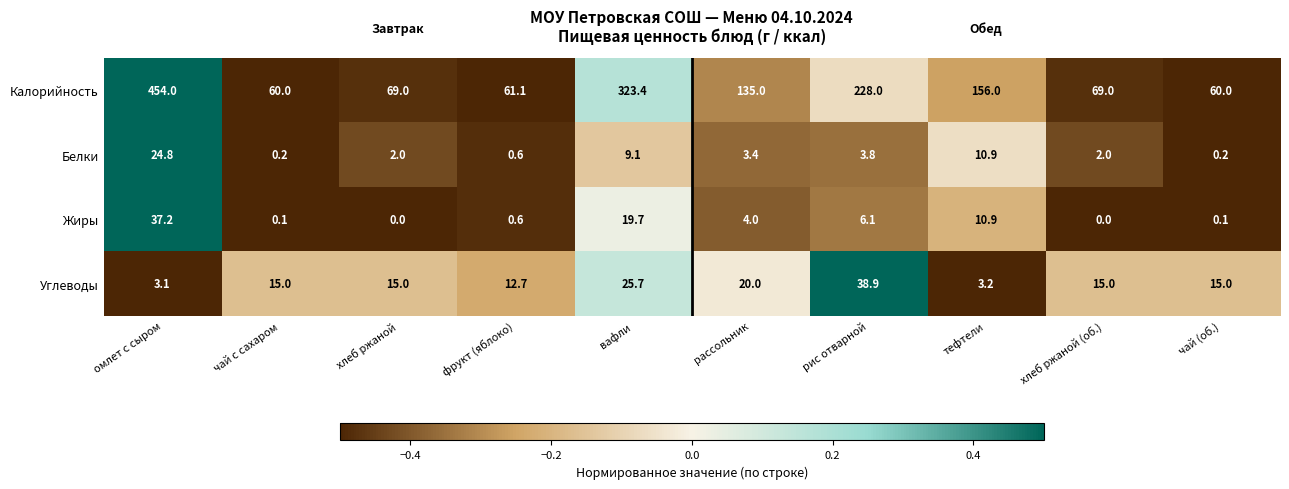

Which series has the largest range (max minus min)?

Калорийность